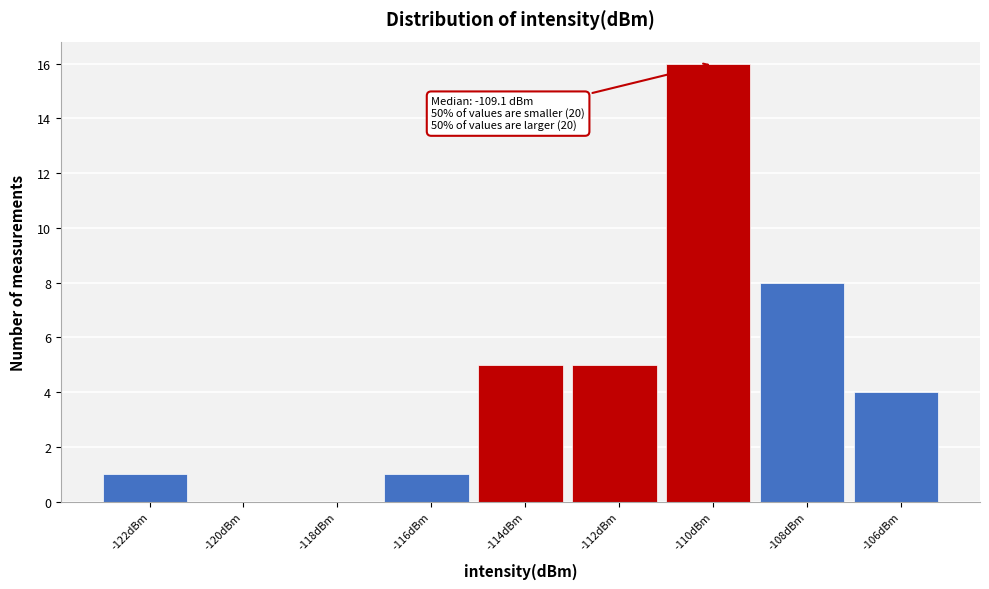

Reading left to right, list all the values displayed in this chart.

-122dBm=1	-120dBm=0	-118dBm=0	-116dBm=1	-114dBm=5	-112dBm=5	-110dBm=16	-108dBm=8	-106dBm=4